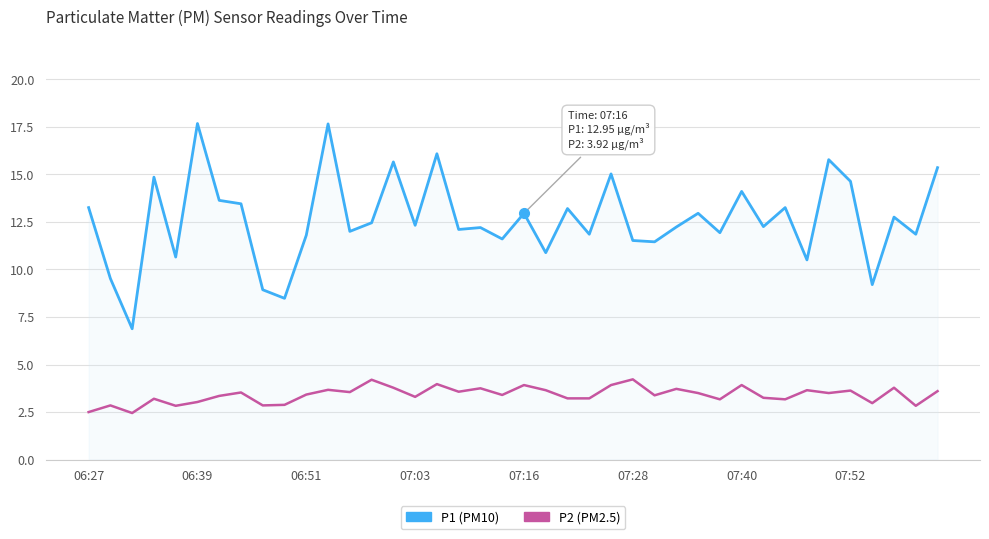

What is the minimum value shown in the chart?

2.5